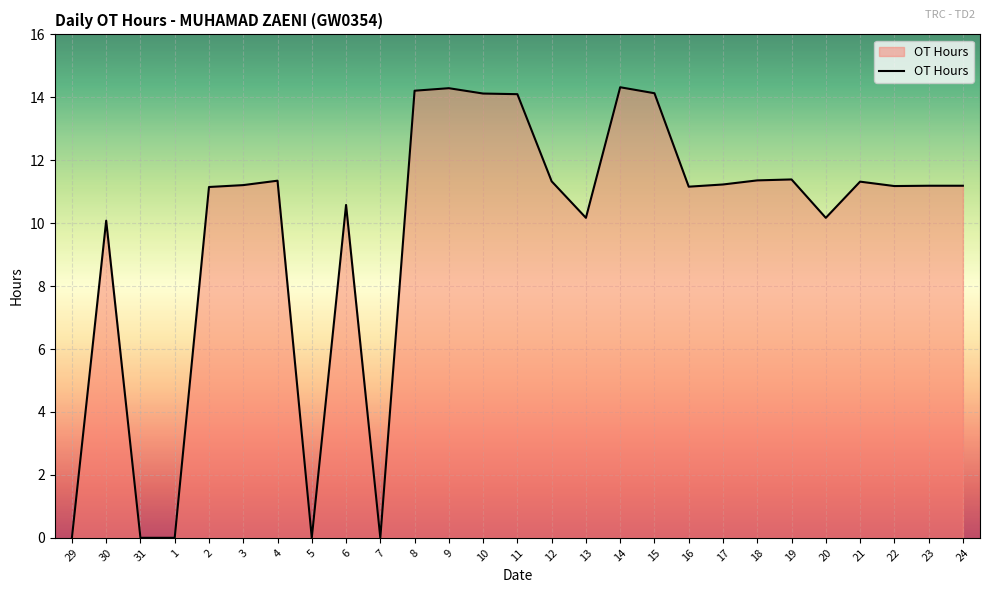

What position from the left is 23?

26